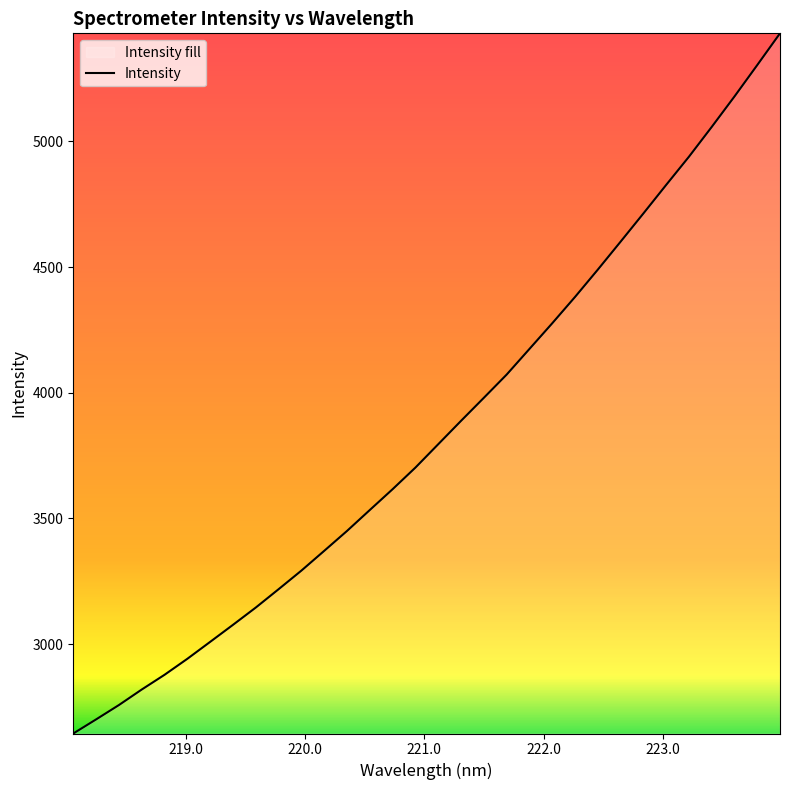

What is the sum of all values?

123257.7